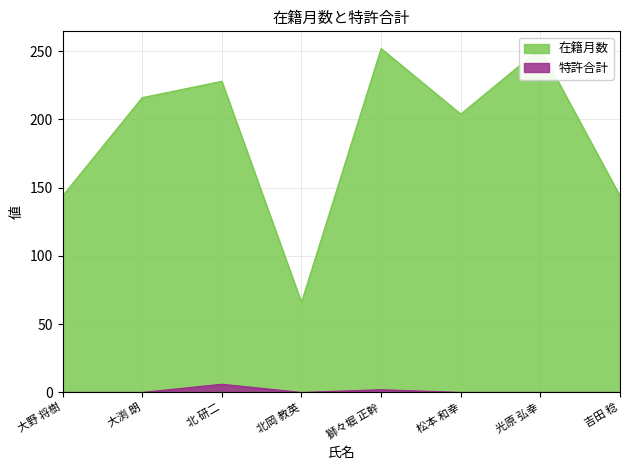

Does the chart have visible grid lines?

Yes